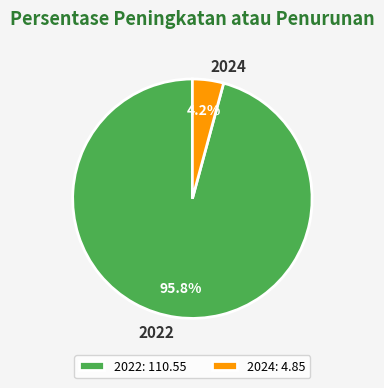

What percentage is NOT represented by 2022?

4.2%